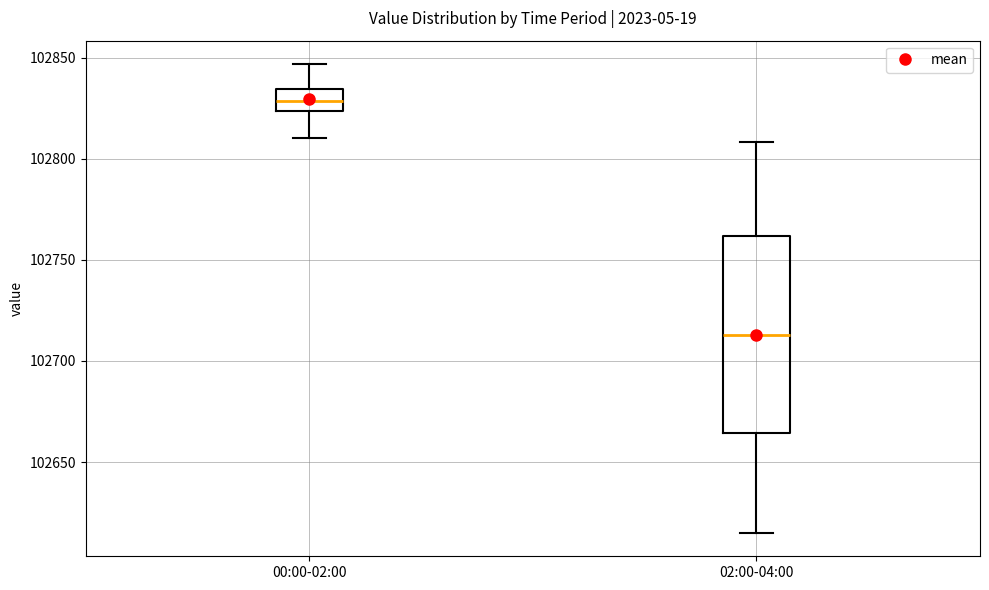

Where does the upper whisker of the box for 00:00-02:00 end on the y-axis? The values are not printed on the chart, so give them approximately, as read against the axis.

102845